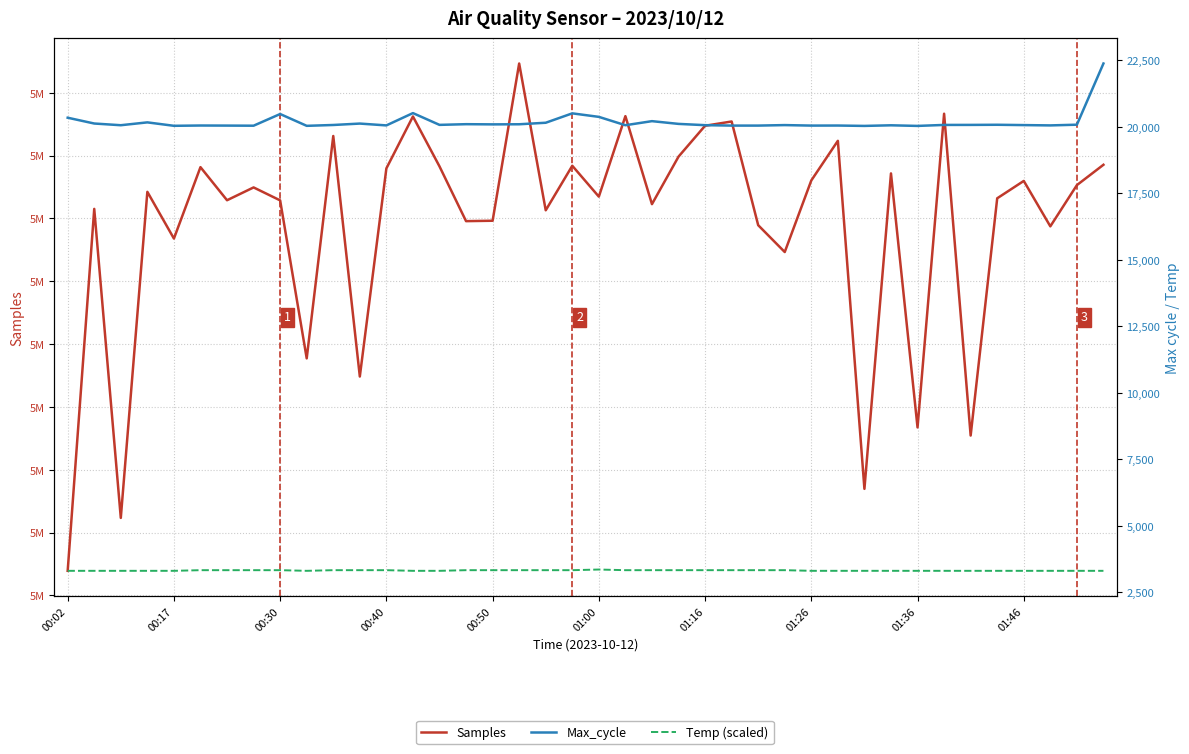

Which series has the largest range (max minus min)?

Samples